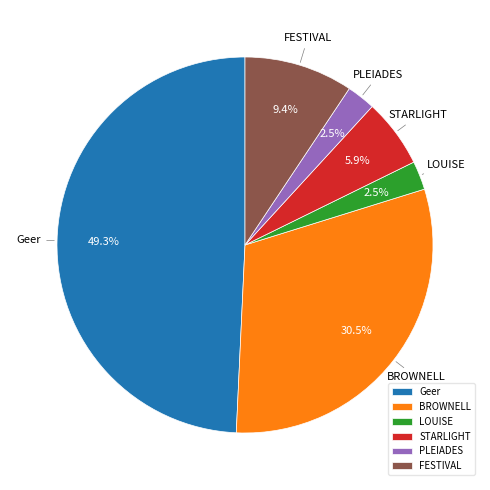

Which category has the biggest portion of the pie?

Geer